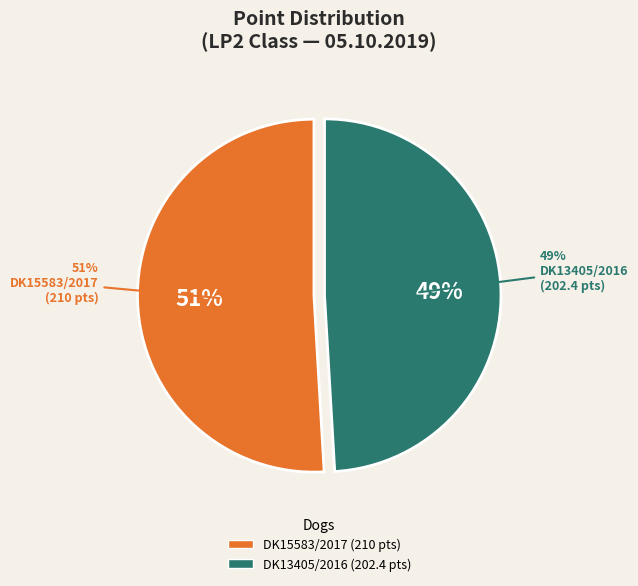

To the nearest percent, what is the combined percentage of DK15583/2017
Pia vom Bopparder Hamm and DK13405/2016
Topperteam's Rough 'n Gold Jasmin?

100%